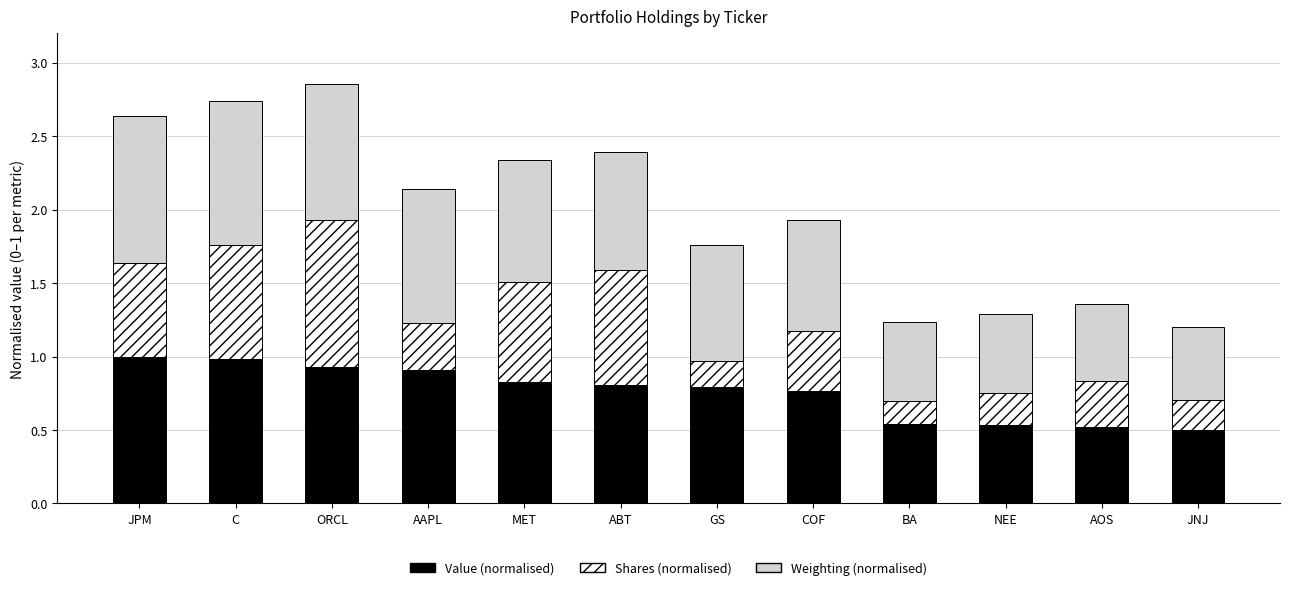

True or false: Value (normalised) has a value of 0.3 at JNJ.

False